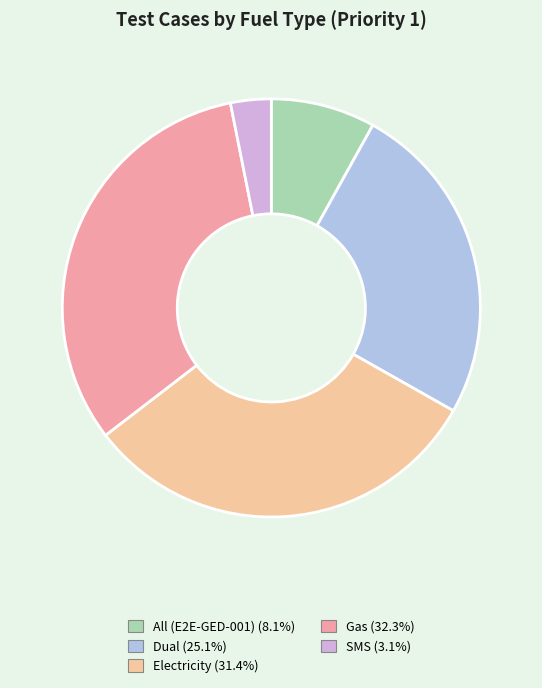

What is the ratio of the value at Gas (32.3%) to the value at All (E2E-GED-001) (8.1%)?

4.0